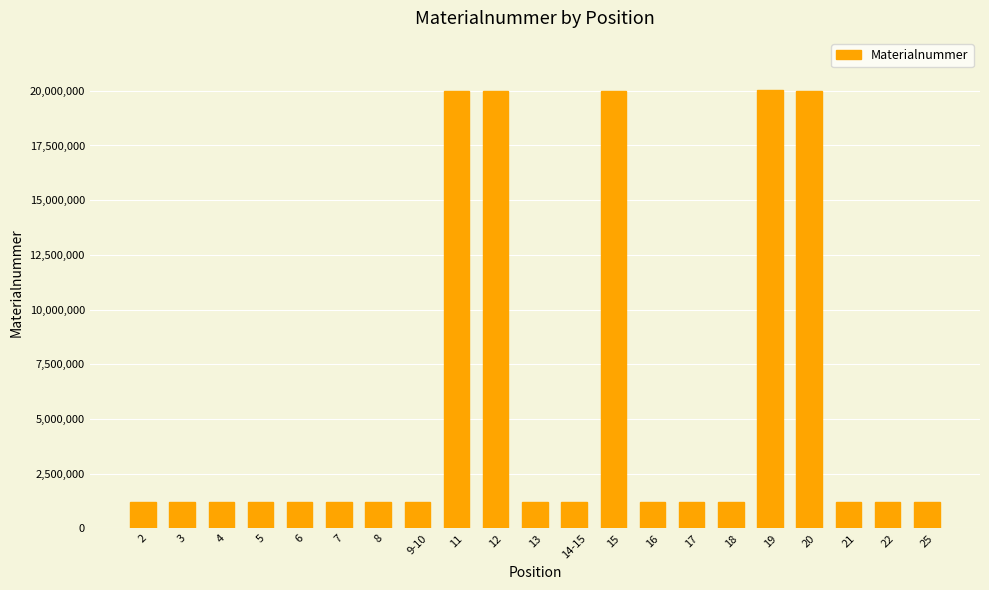

What is the average value?

5694156